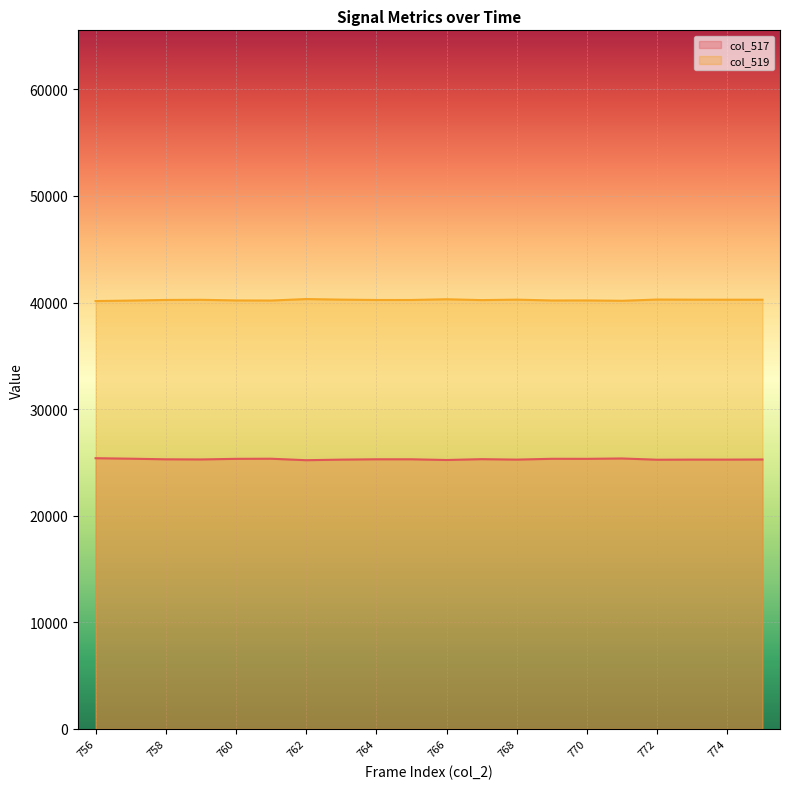

Is the value of col_519 at 756 greater than the value of col_517 at 766?

Yes